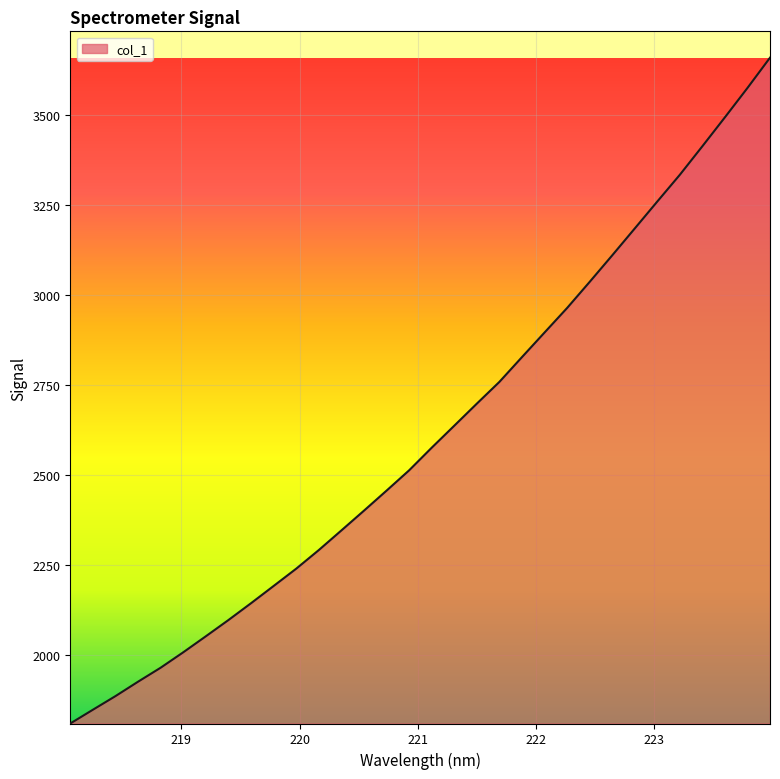

How many values exceed 2576?

16